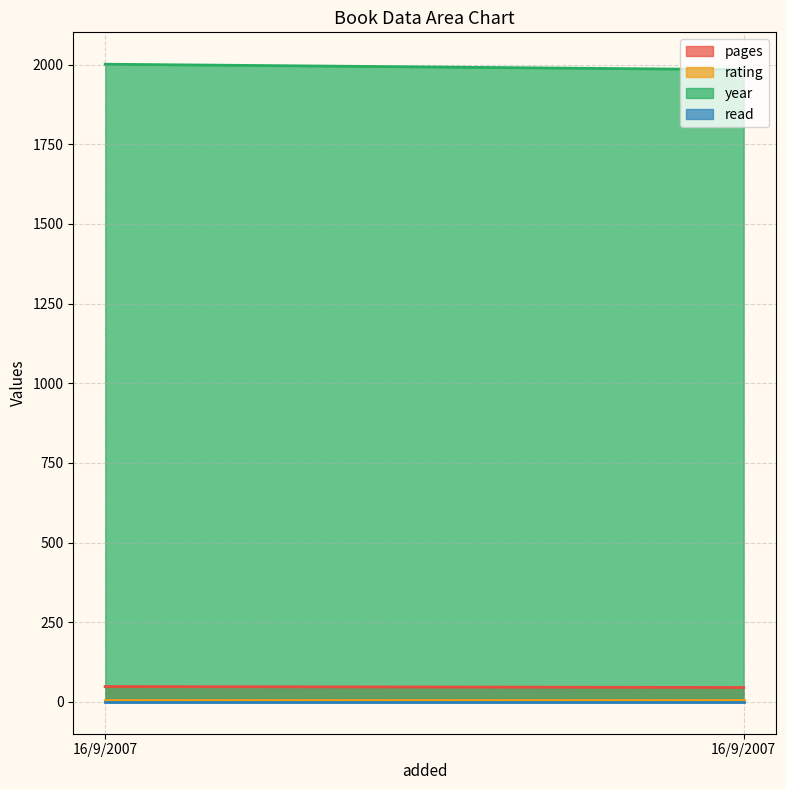

What is the value of the read point at the 1st from the left?

1